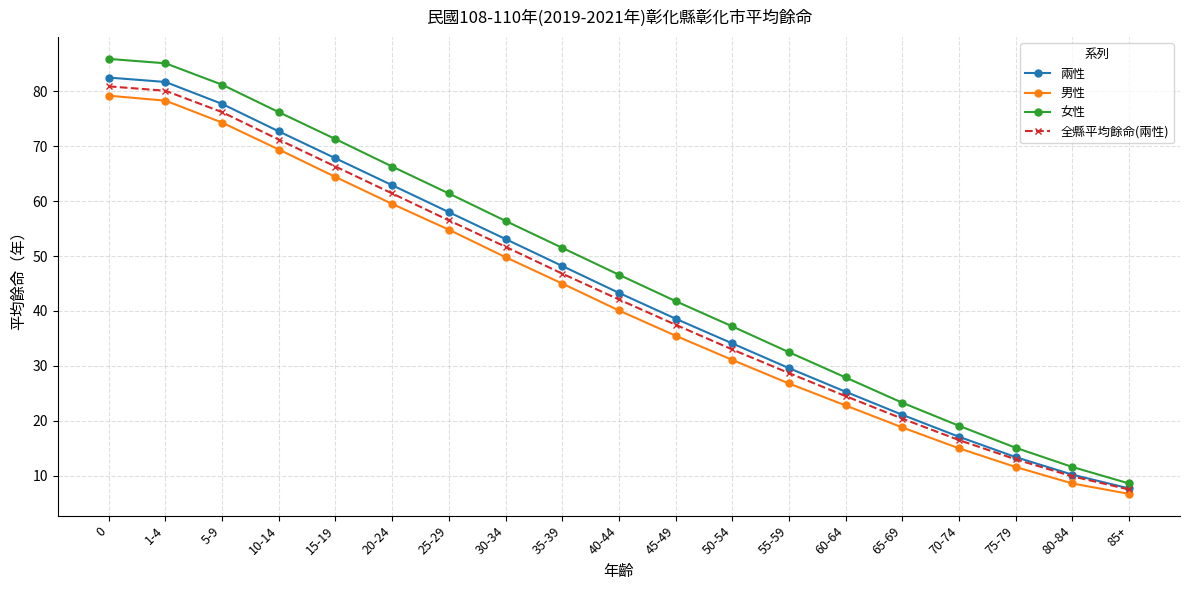

What is the total value across all series at 15-19?

269.8